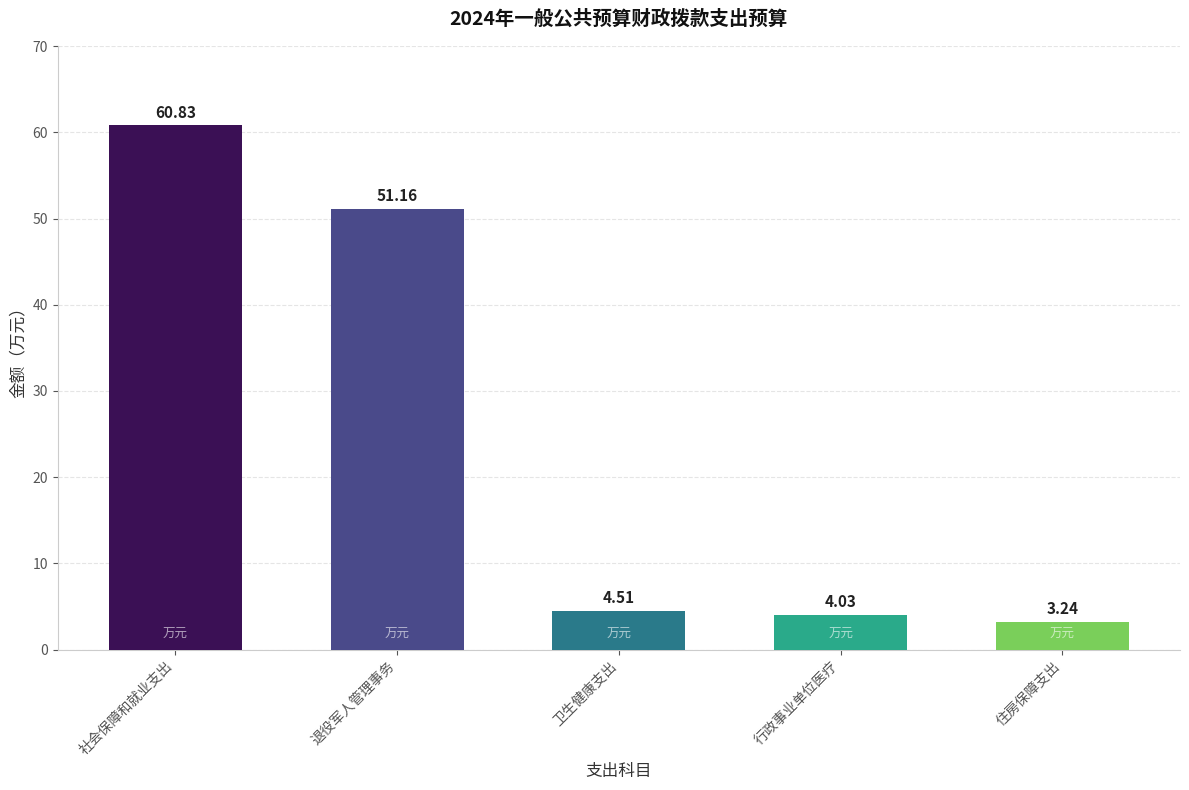

List the labels in order of value, largest first.

社会保障和就业支出, 退役军人管理事务, 卫生健康支出, 行政事业单位医疗, 住房保障支出